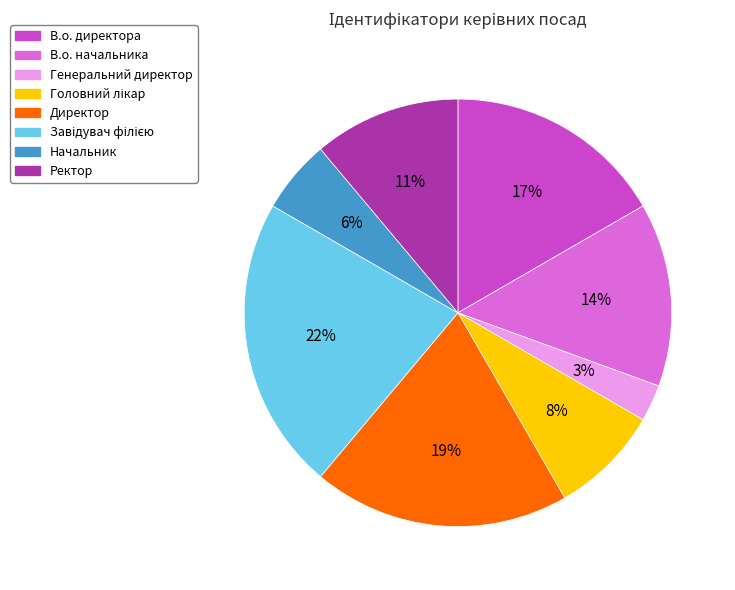

Is it true that В.о. директора is 17% of the pie?

True